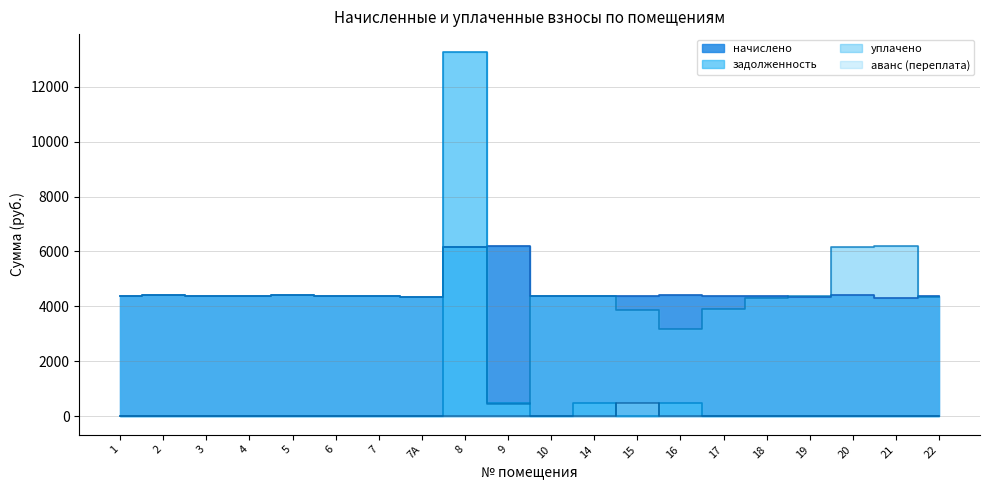

Which has a higher value, 7 or 17?

17